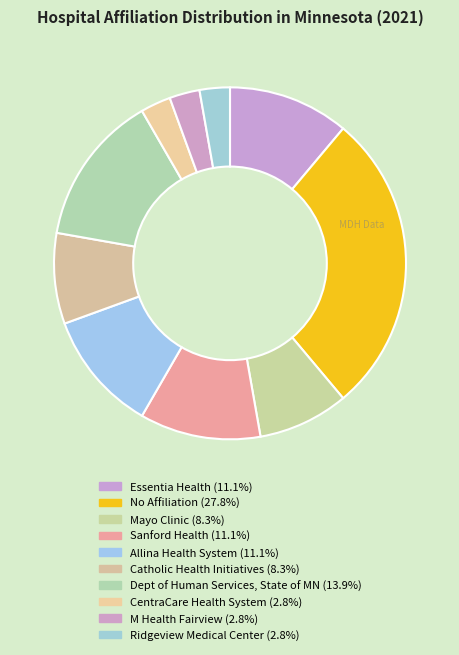

To the nearest percent, what is the difference between the largest and smallest slice percentages?

25%